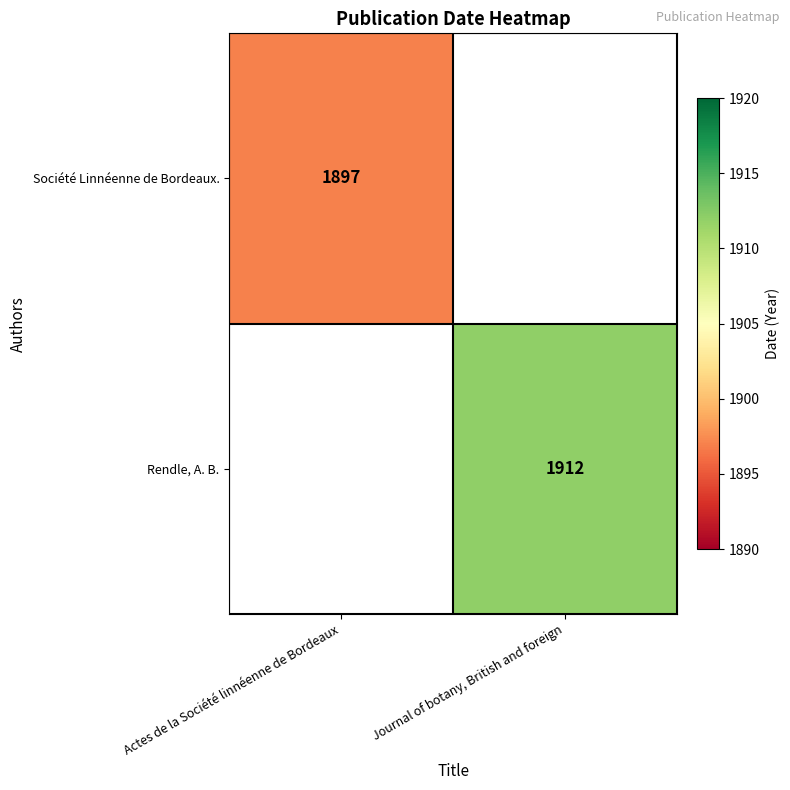

What is the greatest value displayed?

1912.0